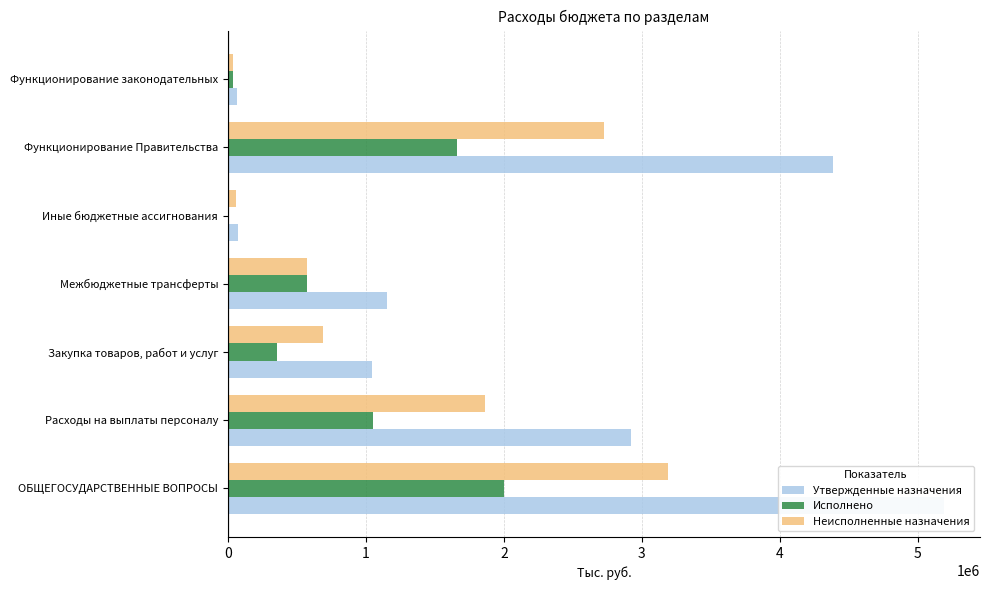

How many groups of bars are there?

7